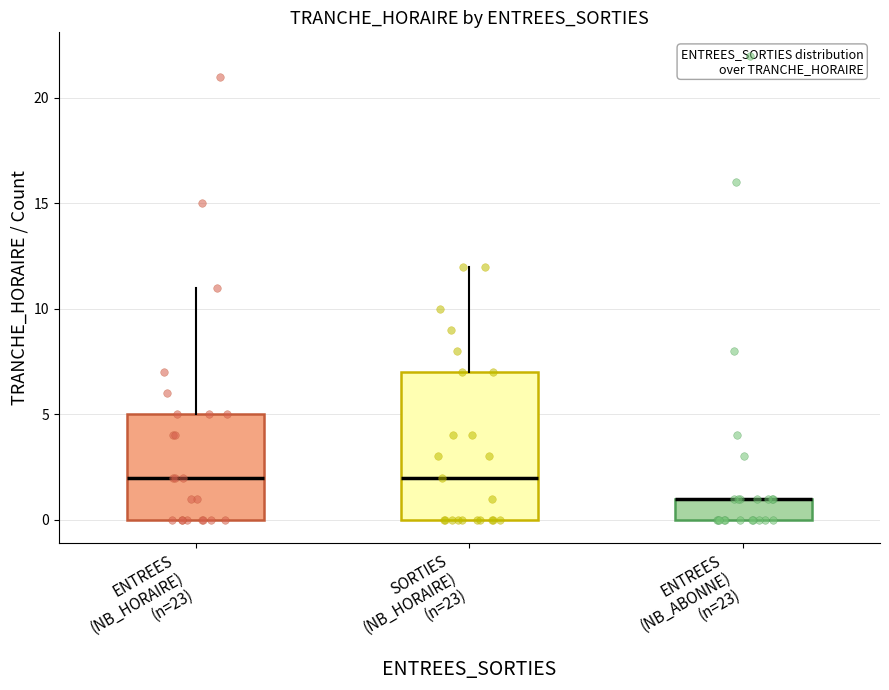

Which box is the tallest, from its lower edge to its upper edge?

SORTIES (NB_HORAIRE) (n=23)